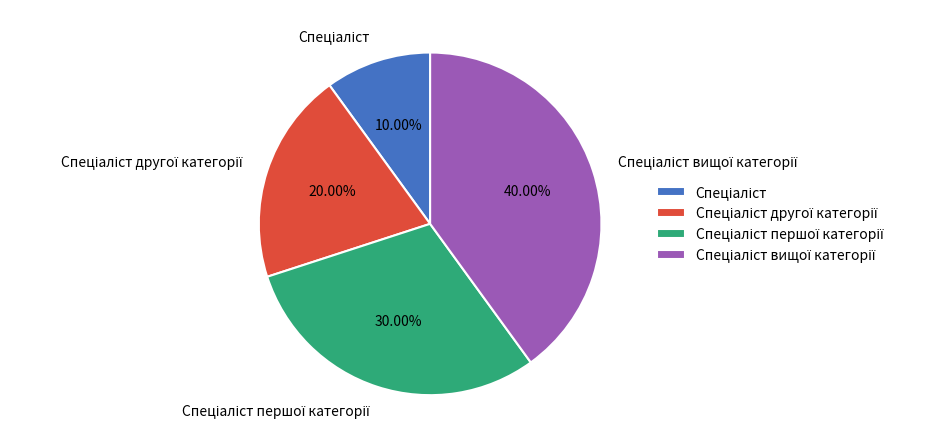

Is there any slice that represents more than half of the pie?

No